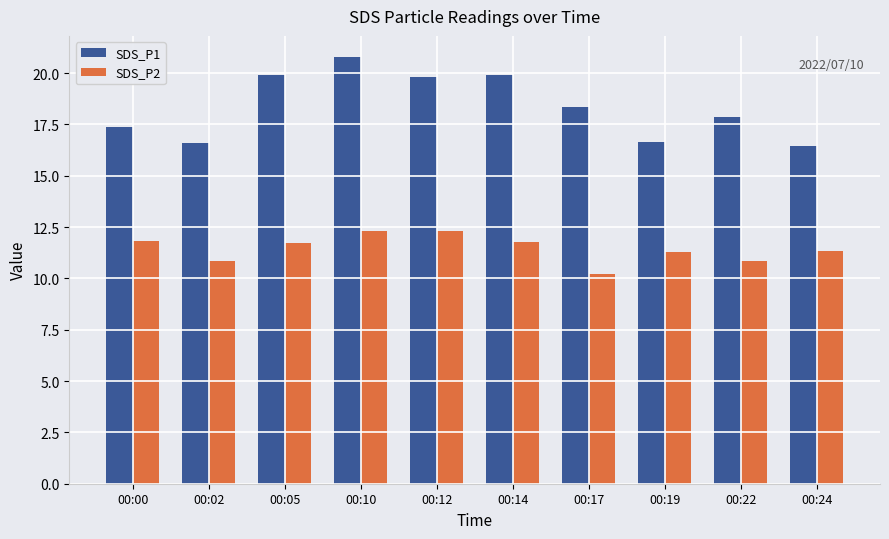

At 00:17, list the series in order from smallest to largest.

SDS_P2, SDS_P1